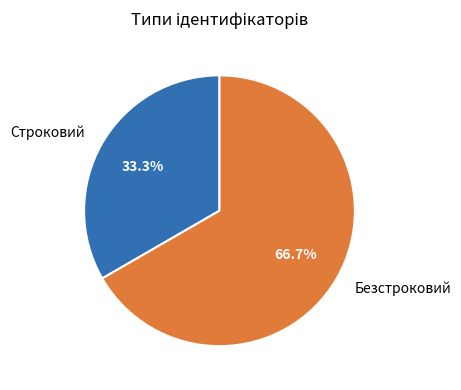

Which slice represents more than half of the pie?

Безстроковий